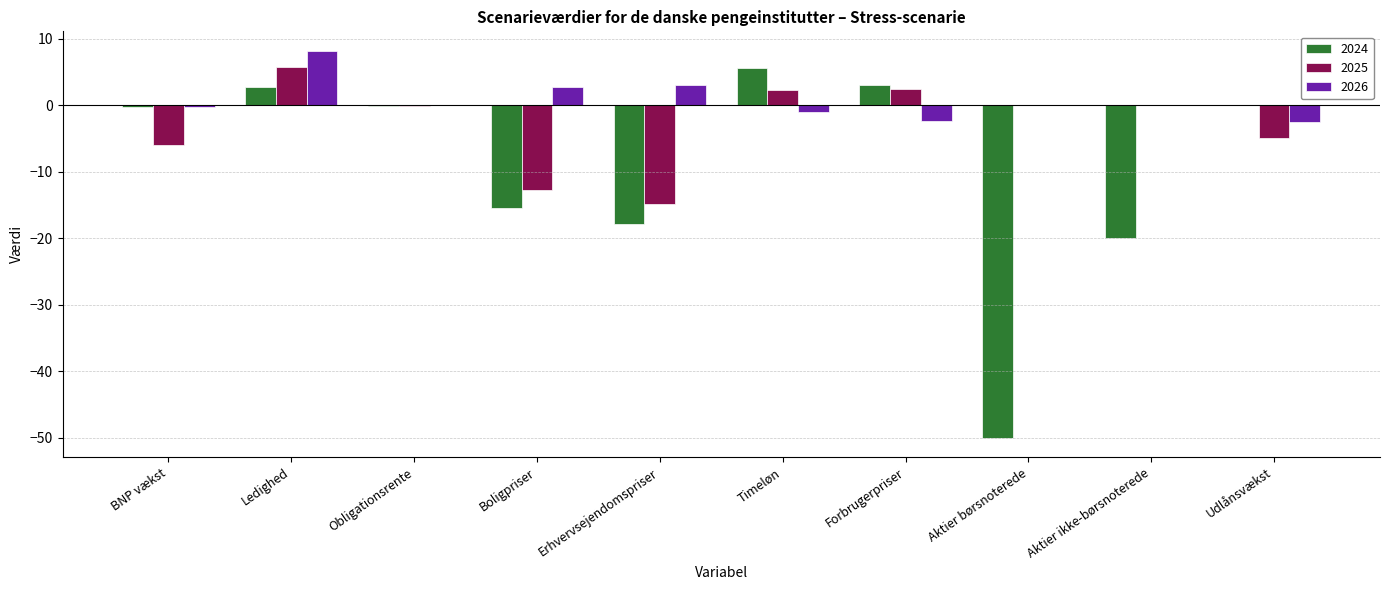

Does the chart contain stacked bars?

No